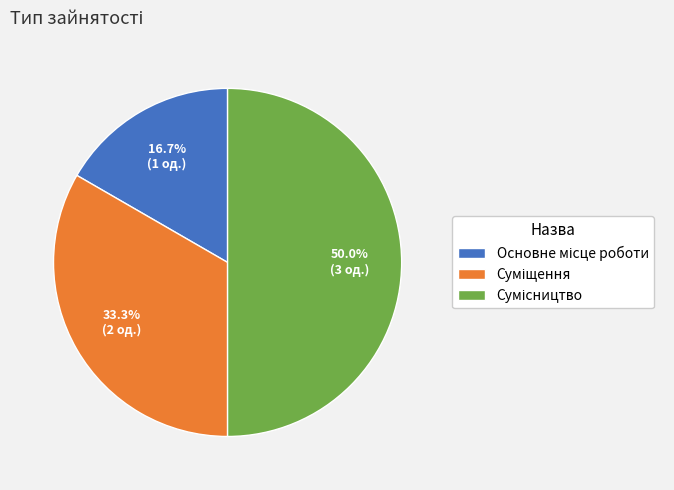

Which has a higher value, Основне місце роботи or Суміщення?

Суміщення